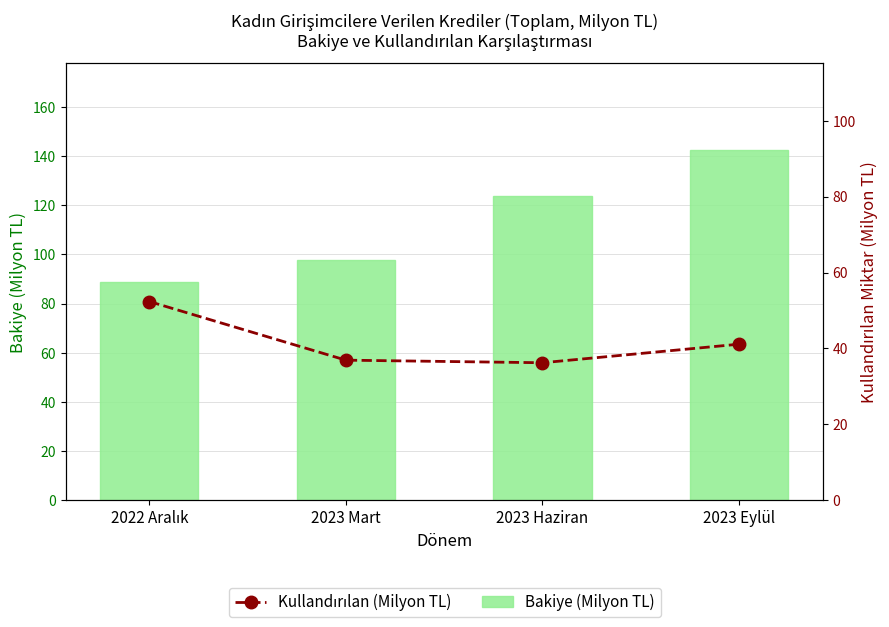

Reading right to left, transcribe all the data shown in this chart.

Bakiye (Milyon TL): 2023 Eylül=142.2	2023 Haziran=123.9	2023 Mart=97.7	2022 Aralık=88.9
Kullandırılan (Milyon TL): 2023 Eylül=41.1	2023 Haziran=36.2	2023 Mart=36.9	2022 Aralık=52.4